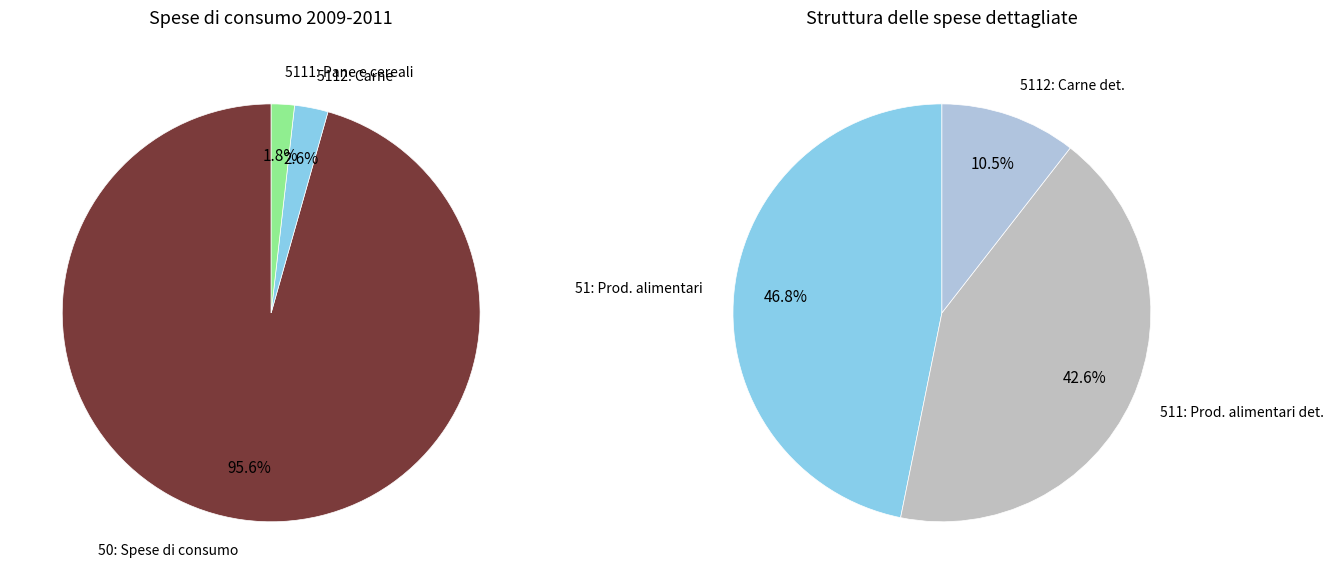

Is there a majority slice in this chart?

Yes